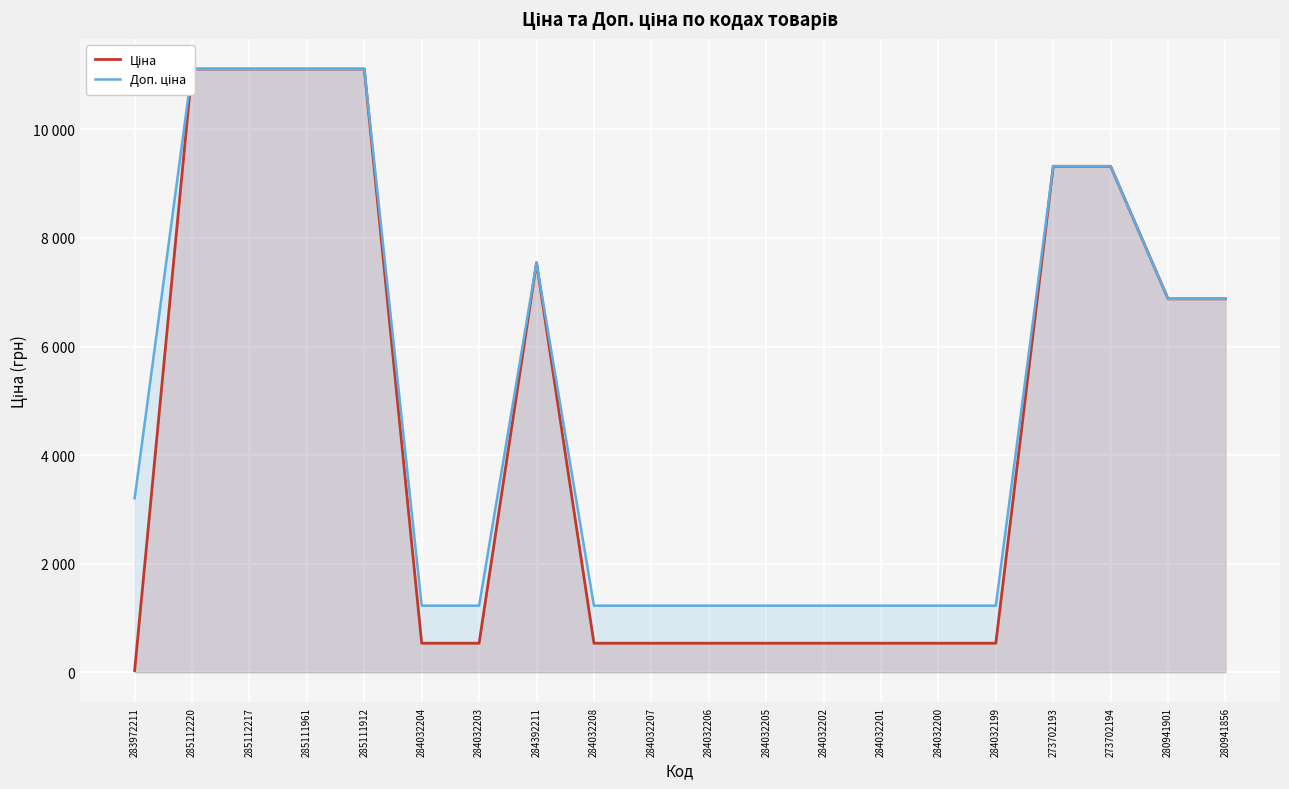

What is the value of the Ціна point at the 16th from the left?

535.4